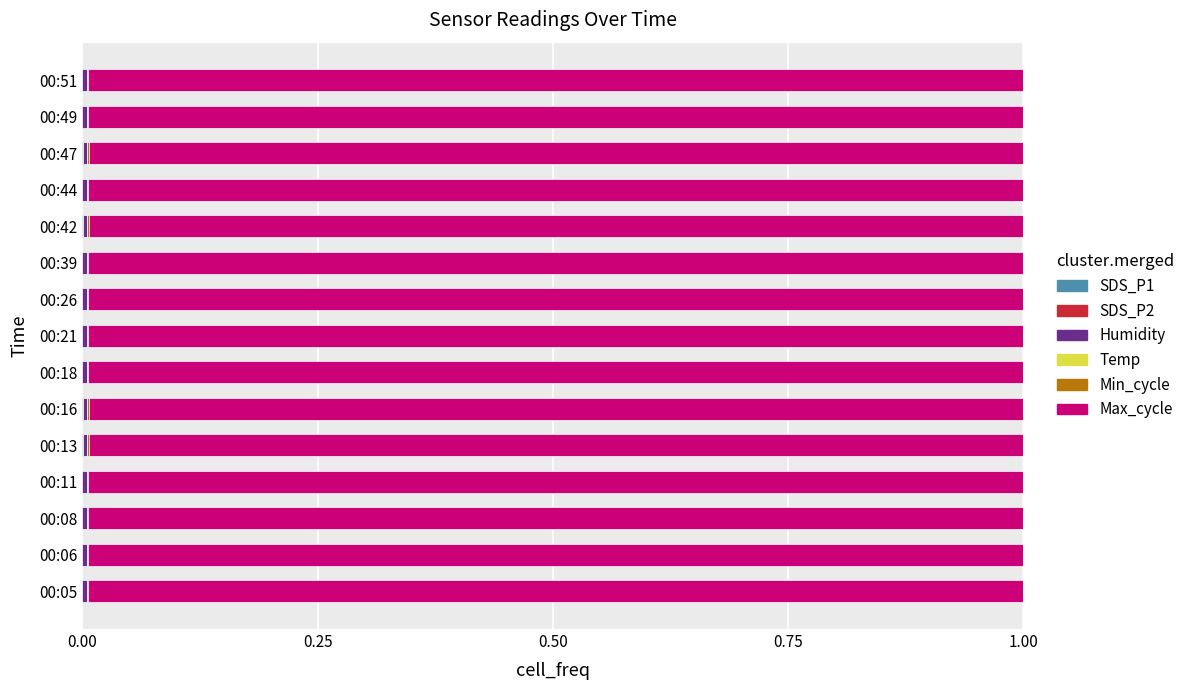

Count the number of categories in the chart.

15